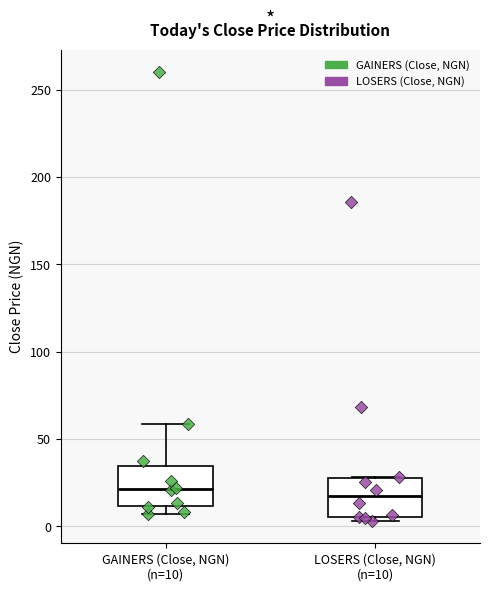

Where is the upper edge of the box for LOSERS (Close, NGN) (n=10) on the y-axis? The values are not printed on the chart, so give them approximately, as read against the axis.

25